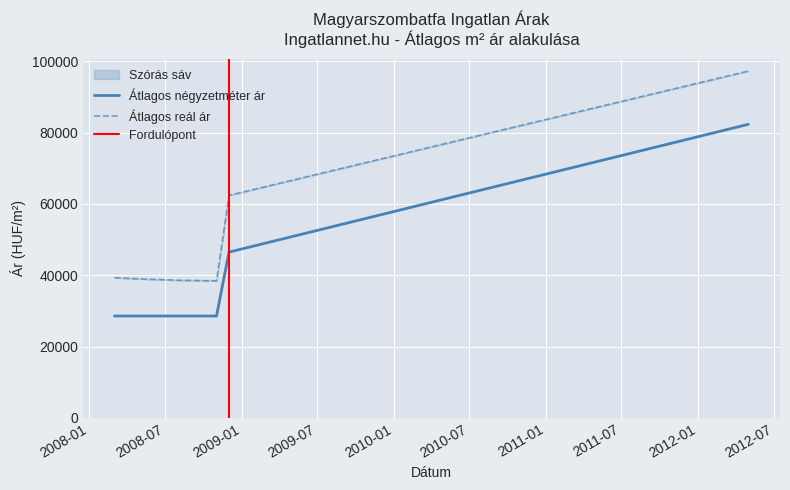

Is it true that Szórás alsó határ equals 10726 at 2008-05?

False